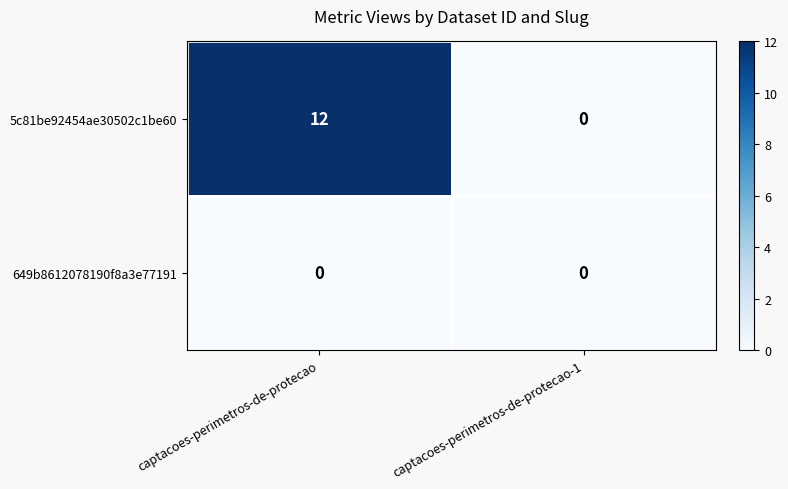

Reading left to right, list all the values displayed in this chart.

5c81be92454ae30502c1be60: 12	0
649b8612078190f8a3e77191: 0	0